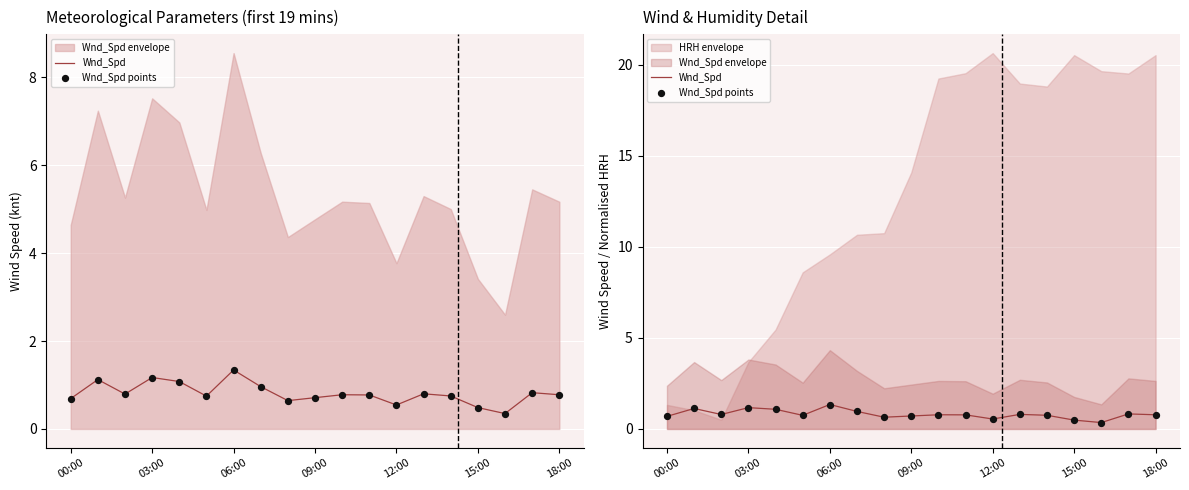

At which category is the sum across all series the highest?

06:00